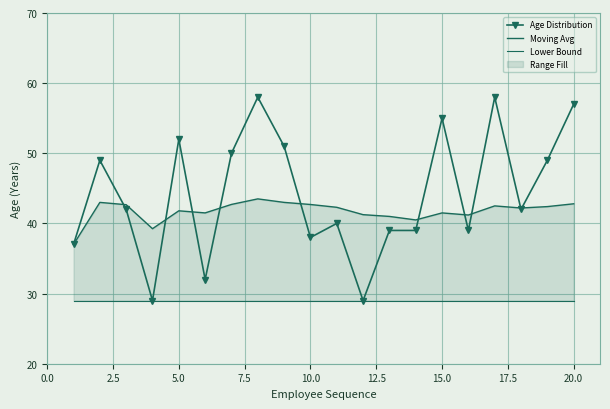

At how many categories does at least one series exceed 55?

3